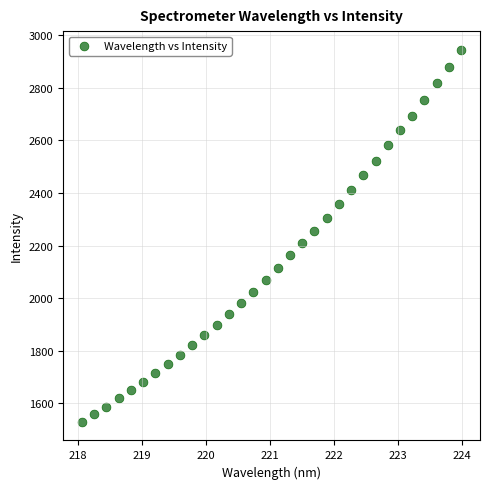

What is the range of X values (max minus min)?

5.9